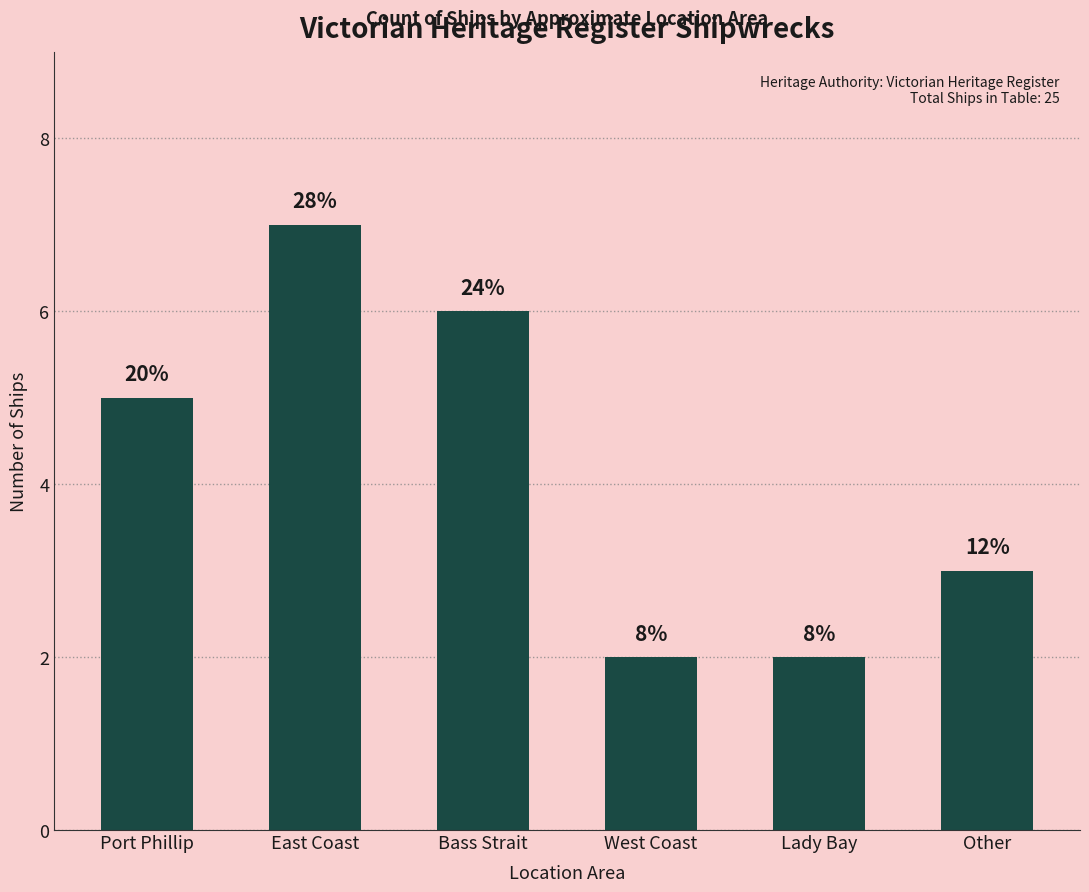

Is it true that the value at Bass Strait is 9?

False